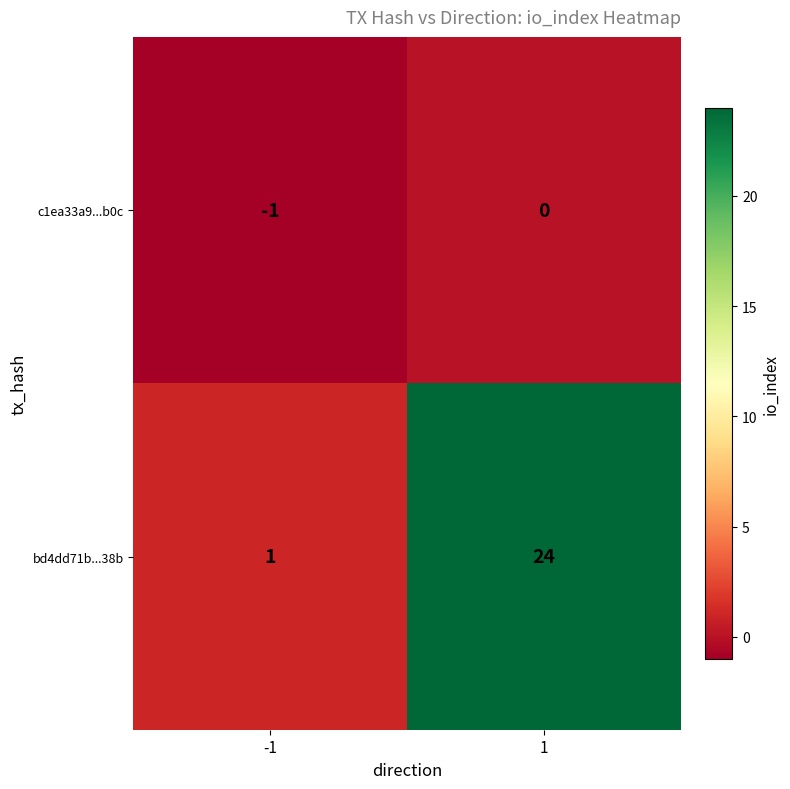

What is the greatest value displayed?

24